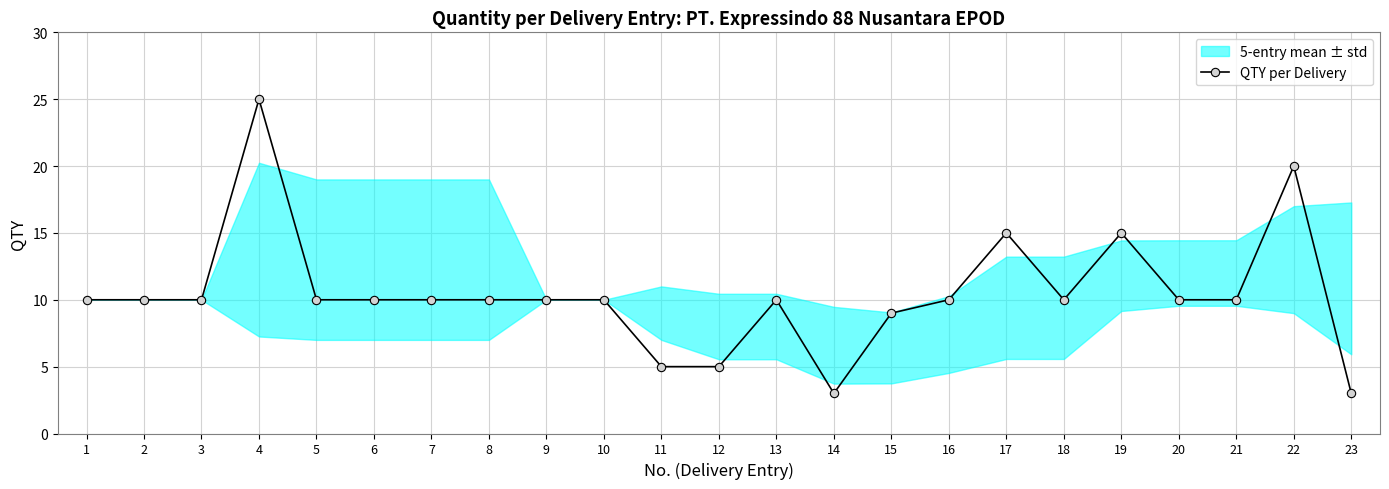

List the labels in order of value, largest first.

4, 22, 17, 19, 1, 2, 3, 5, 6, 7, 8, 9, 10, 13, 16, 18, 20, 21, 15, 11, 12, 14, 23